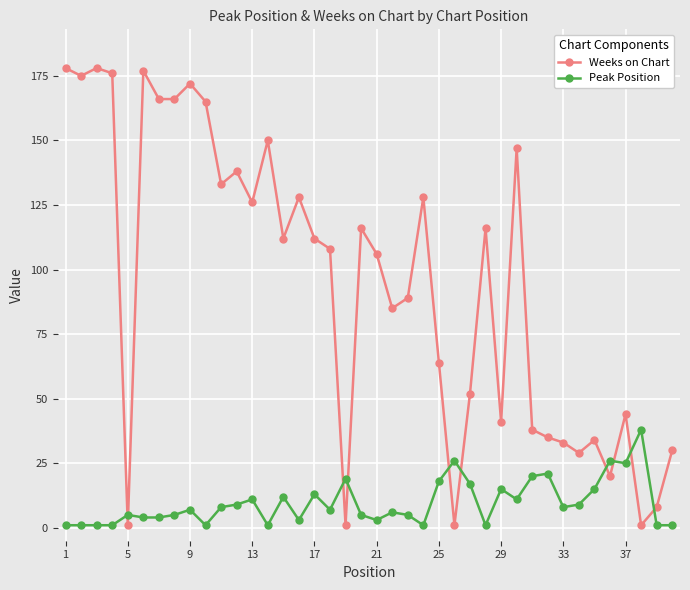

True or false: Peak Position has more than 0 points higher than both neighbors.

True